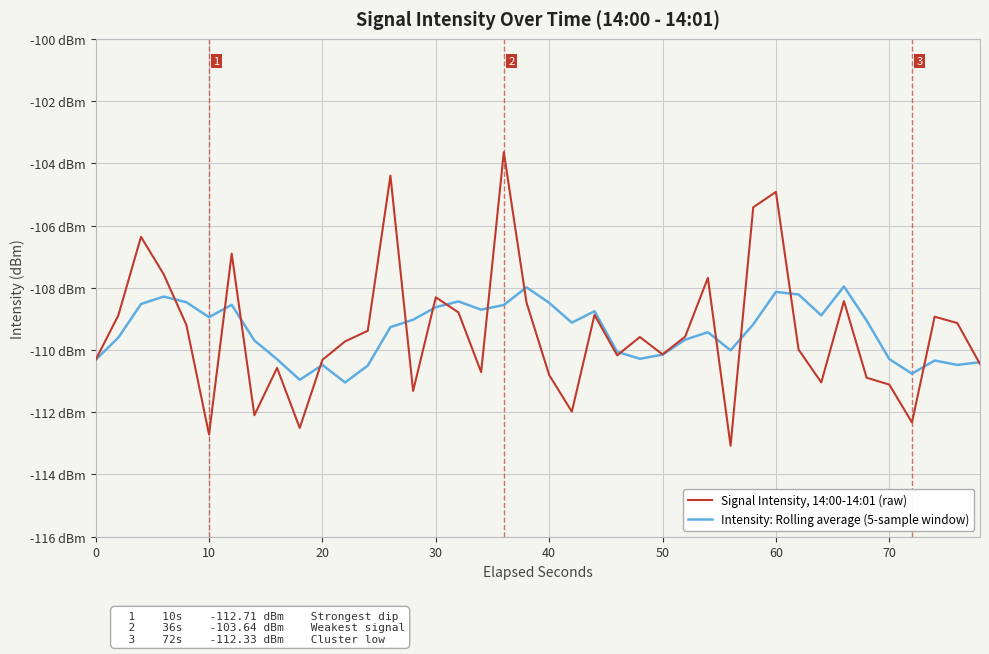

What is the minimum value shown in the chart?

-113.1